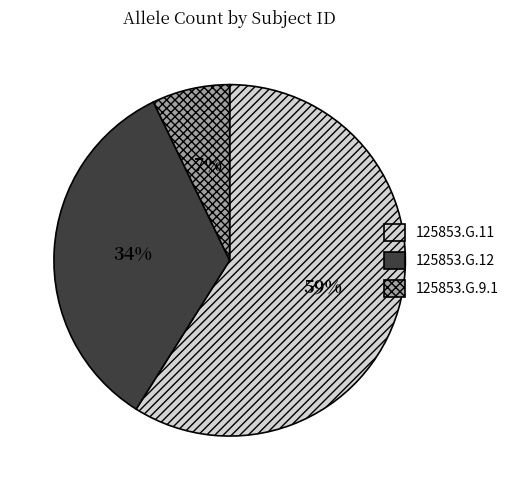

What is the ratio of the value at 125853.G.11 to the value at 125853.G.12?

1.7